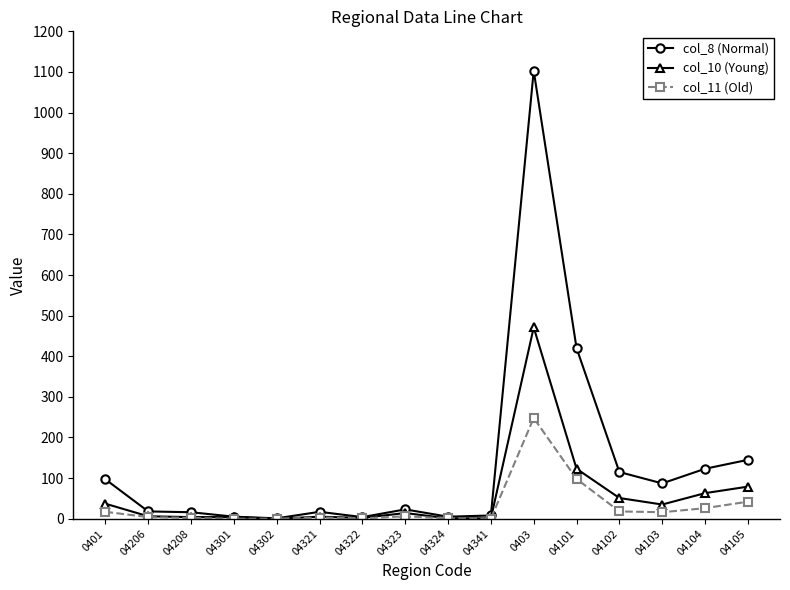

Which series has the widest spread of values?

col_8 (Normal)